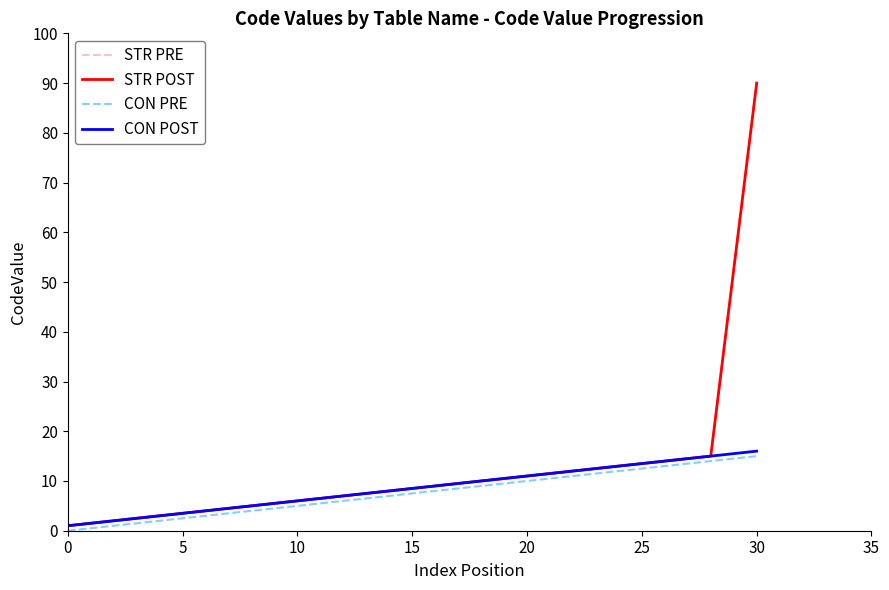

Which series has the largest range (max minus min)?

STR PRE